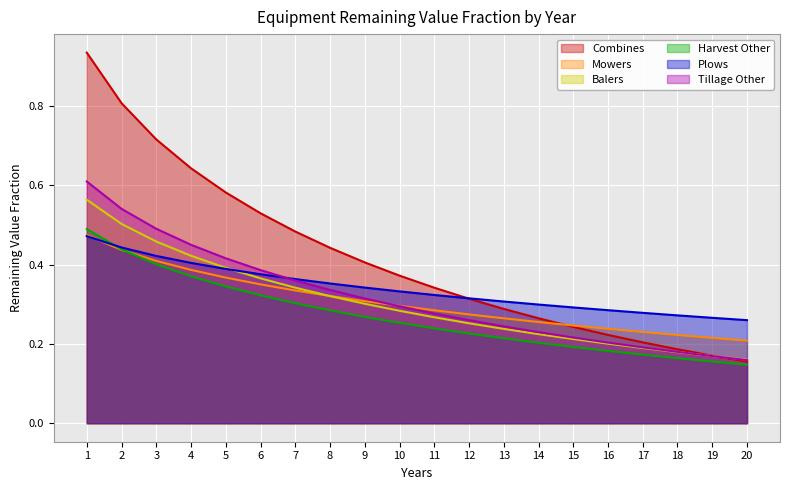

What is the approximate value of Balers at 4?

0.4